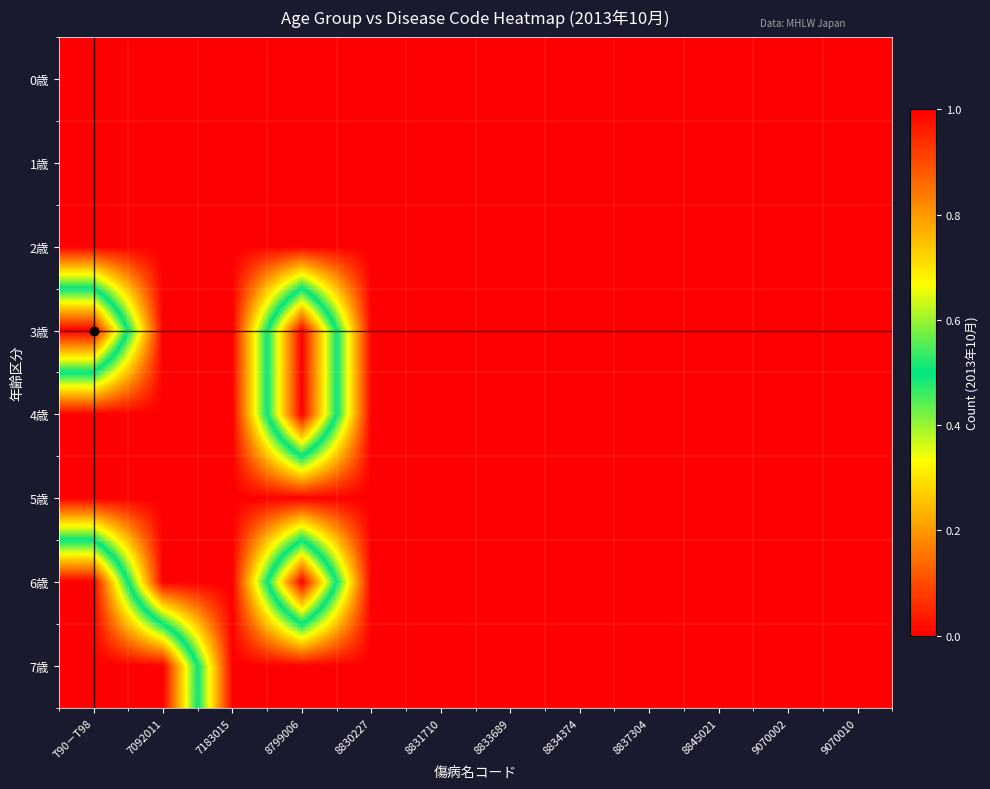

At which category is the sum across all series the highest?

T90－T98